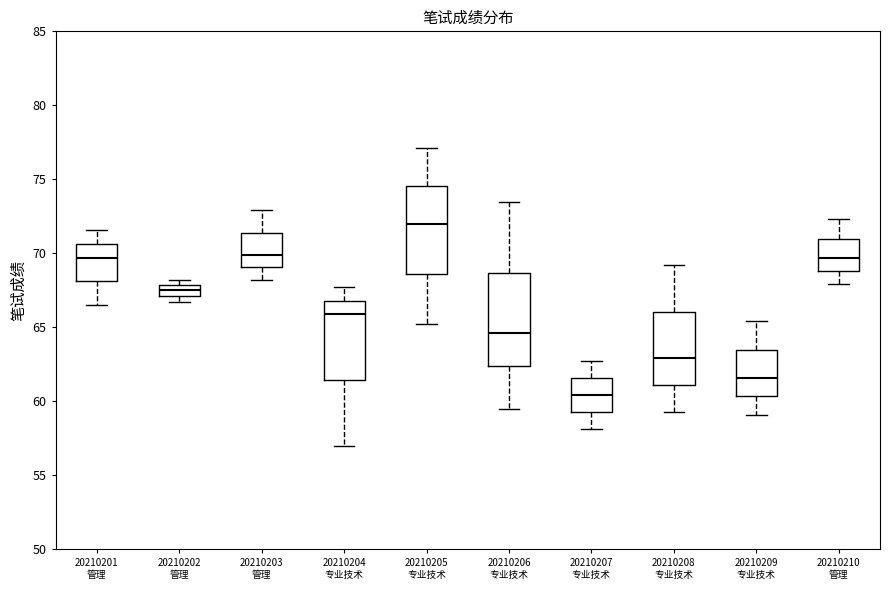

Reading left to right, transcribe this box plot: for each box, give where its median line is, the range the box spans, and where its two whiskers end, as read against the y-axis. The values are not printed on the chart, so give them approximately, as read against the axis.

20210201 管理: median 69.5, box 68.0 to 70.5, whiskers 66.5 to 71.5
20210202 管理: median 67.5, box 67.0 to 68.0, whiskers 66.5 to 68.0 (just above the box's upper edge)
20210203 管理: median 70.0, box 69.0 to 71.5, whiskers 68.0 to 73.0
20210204 专业技术: median 66.0, box 61.5 to 67.0, whiskers 57.0 to 67.5
20210205 专业技术: median 72.0, box 68.5 to 74.5, whiskers 65.0 to 77.0
20210206 专业技术: median 64.5, box 62.5 to 68.5, whiskers 59.5 to 73.5
20210207 专业技术: median 60.5, box 59.5 to 61.5, whiskers 58.0 to 62.5
20210208 专业技术: median 63.0, box 61.0 to 66.0, whiskers 59.5 to 69.0
20210209 专业技术: median 61.5, box 60.5 to 63.5, whiskers 59.0 to 65.5
20210210 管理: median 69.5, box 69.0 to 71.0, whiskers 68.0 to 72.5